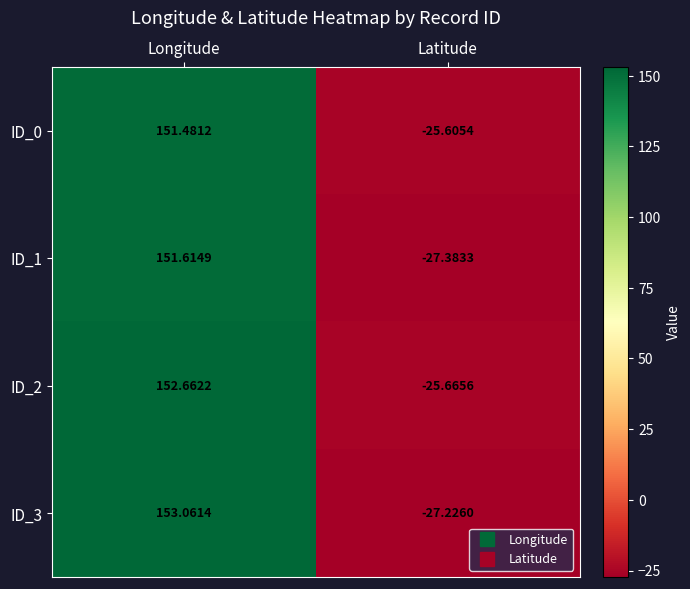

Rank the categories by ID_0 value from lowest to highest.

Latitude, Longitude